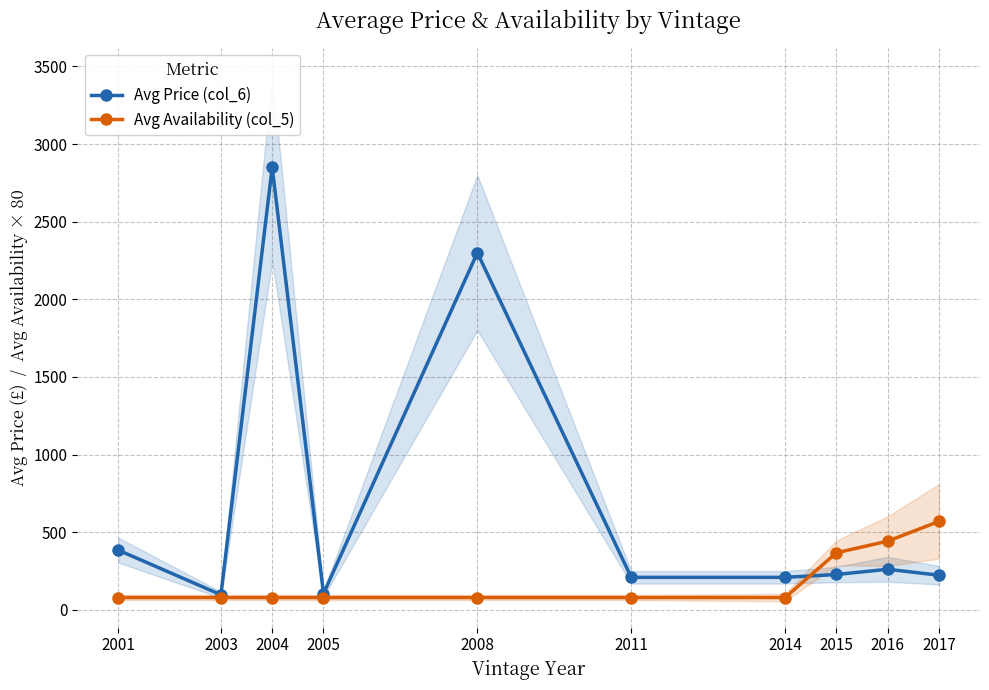

Reading left to right, extract all data points from this chart.

Avg Price (col_6): 2001=385.0	2003=97.7	2004=2850.0	2005=105.0	2008=2300.0	2011=210.0	2014=210.0	2015=228.3	2016=261.9	2017=223.8
Avg Availability (col_5): 2001=80.0	2003=80.0	2004=80.0	2005=80.0	2008=80.0	2011=80.0	2014=80.0	2015=368.0	2016=443.1	2017=570.0